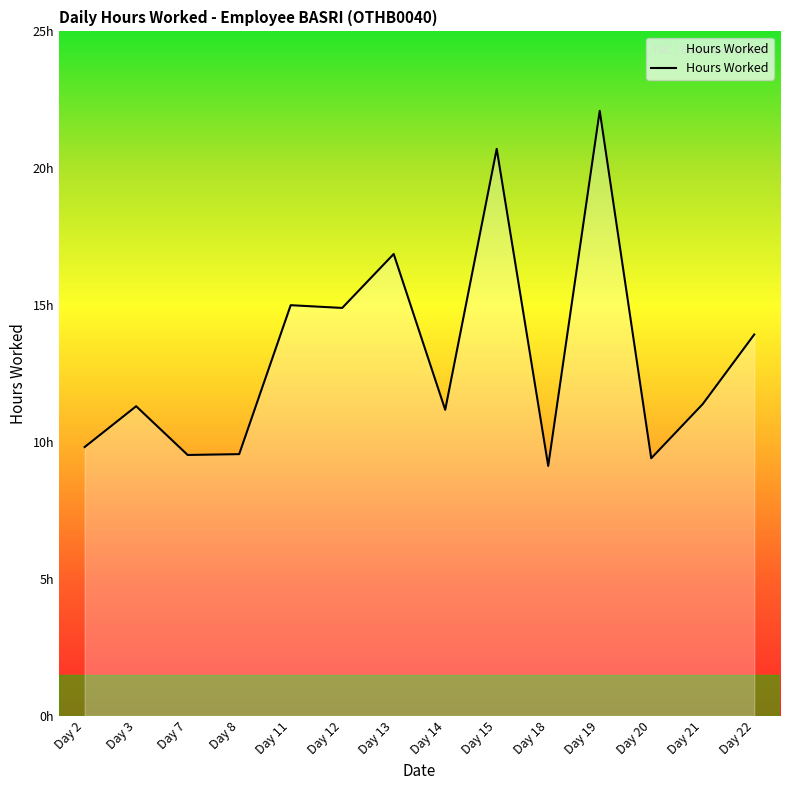

Which has a higher value, Day 19 or Day 11?

Day 19